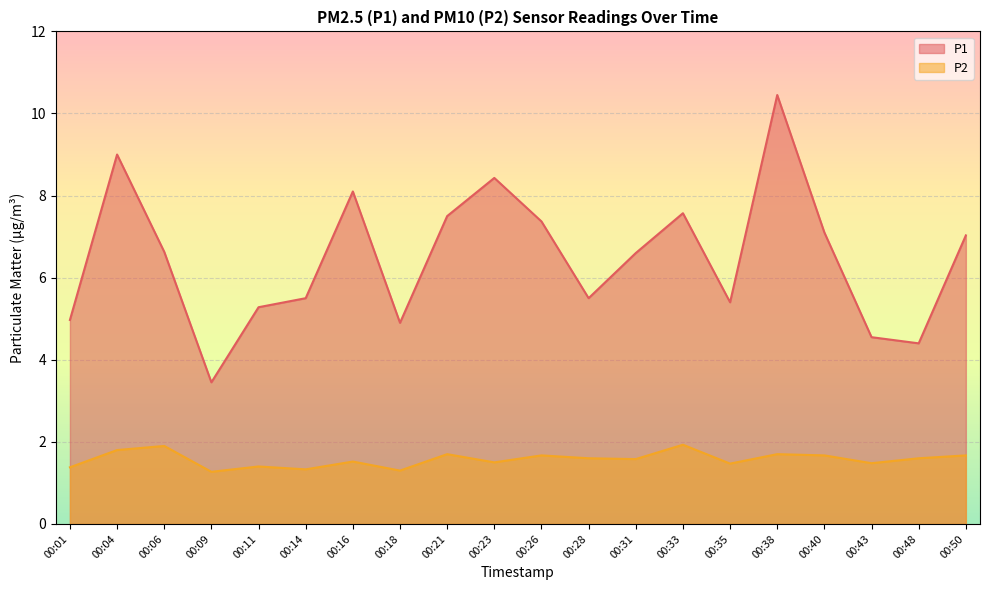

How many interior local peaks does the P2 series have?

7